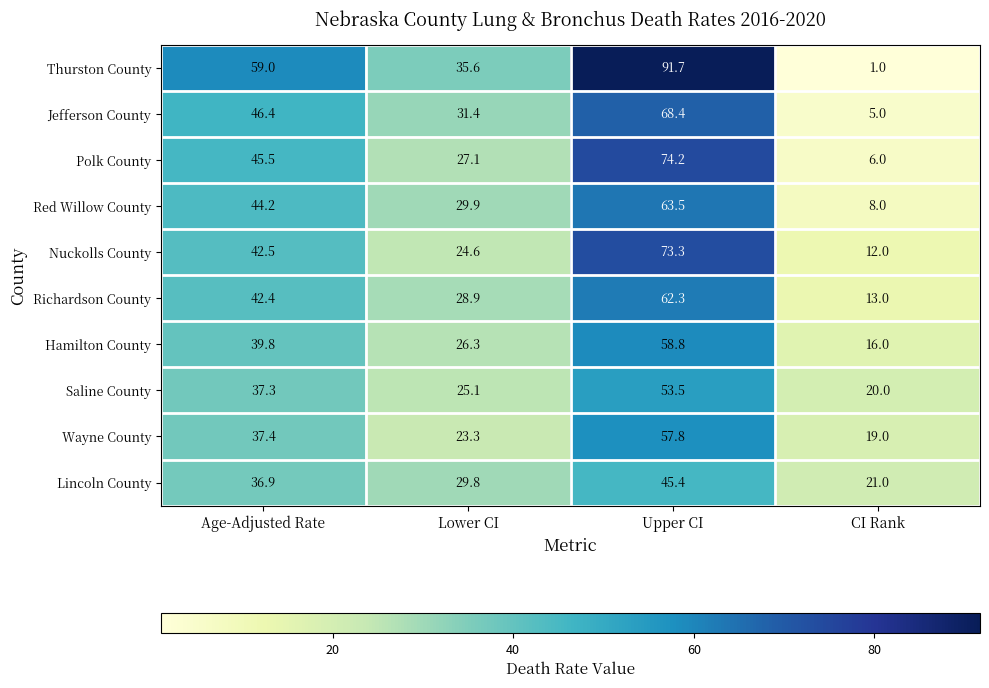

At which label is Saline County closest to 36?

Age-Adjusted Rate